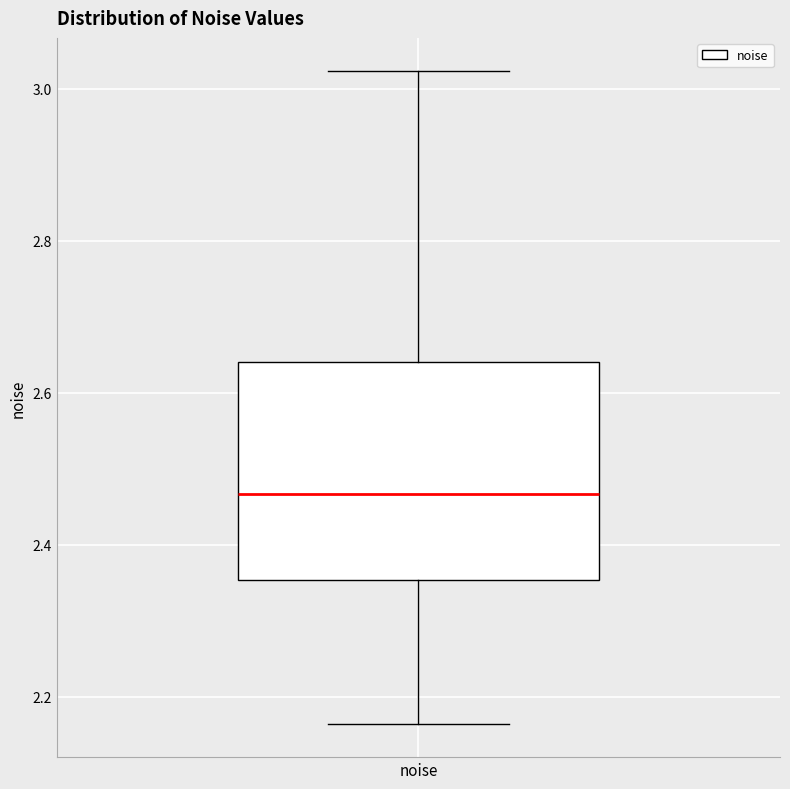

Transcribe this box plot: give where the median line is, the range the box spans, and where the two whiskers end, as read against the y-axis. The values are not printed on the chart, so give them approximately, as read against the axis.

median 2.46, box 2.36 to 2.64, whiskers 2.16 to 3.02